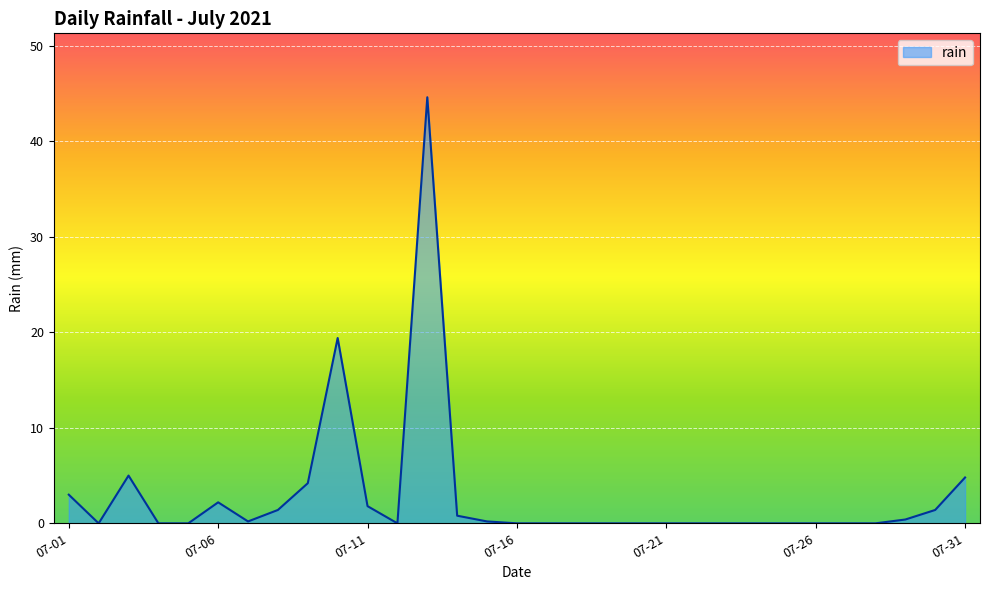

What is the greatest value displayed?

44.6